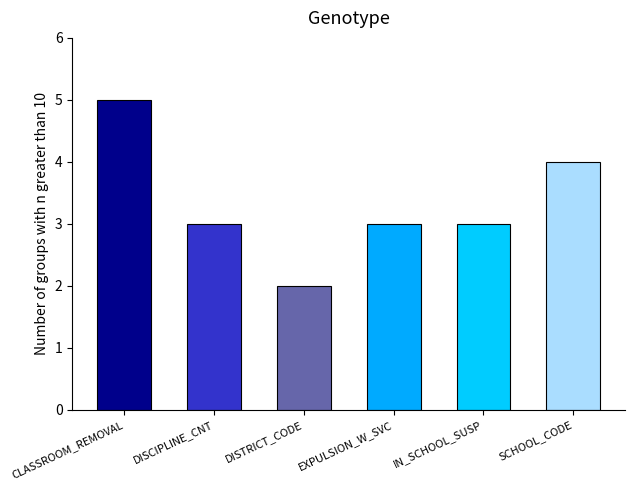

Count the number of data series in this chart.

1